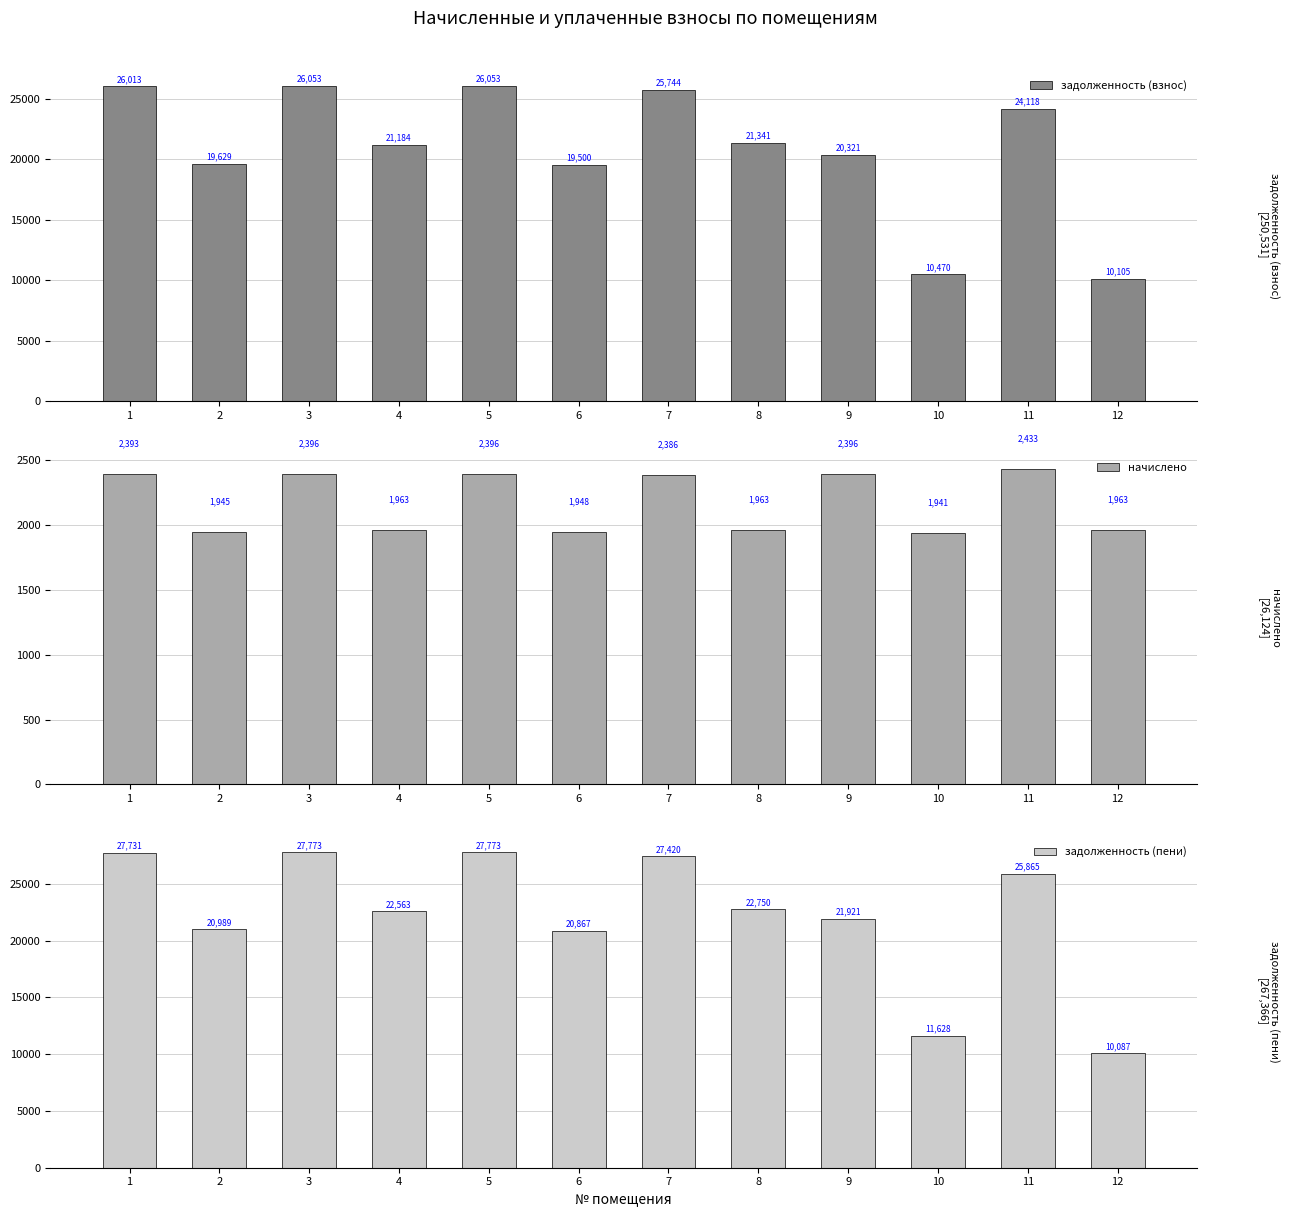

What is the sum of the задолженность (пени) values at 5 and 2?

48761.9